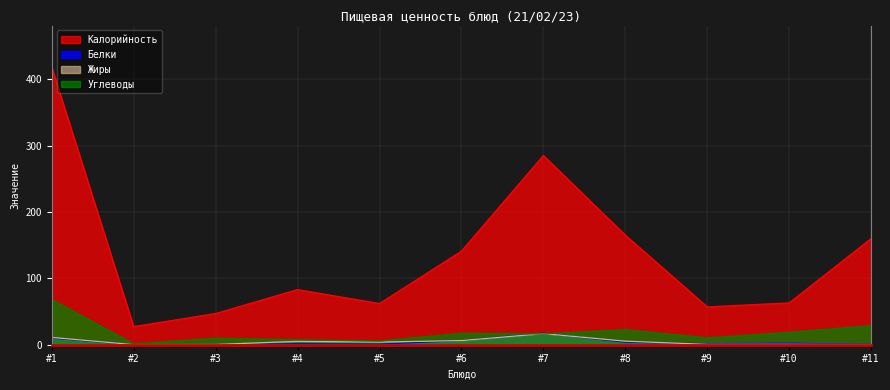

Does the chart display data point markers on the line(s)?

No